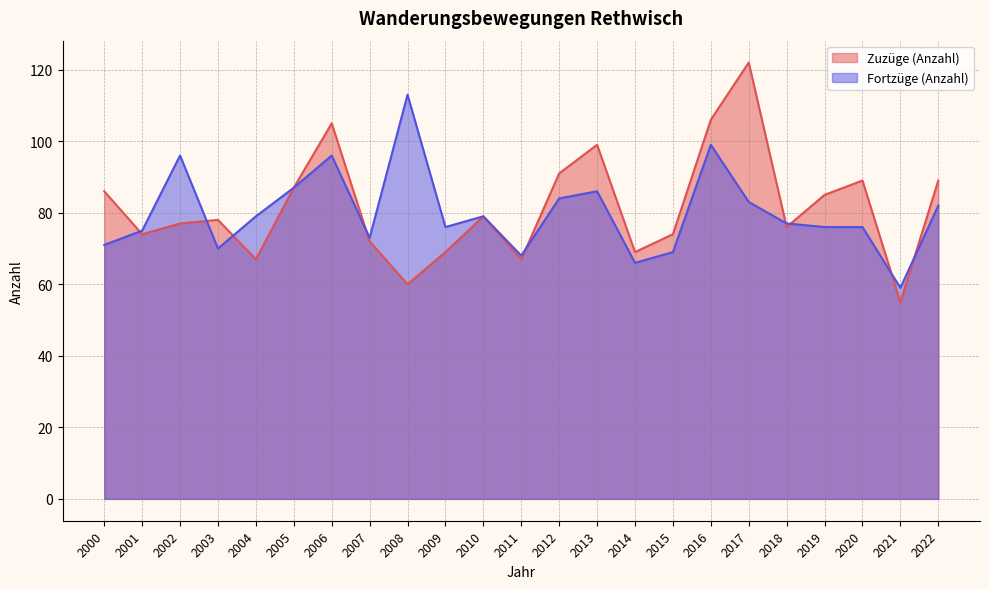

Rank the series by their average value, from lowest to highest.

Fortzüge (Anzahl), Zuzüge (Anzahl)